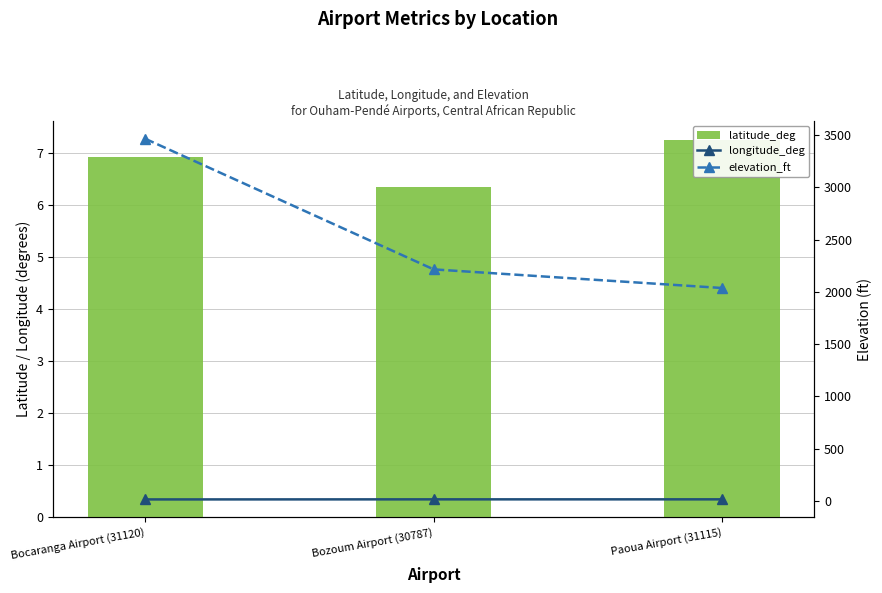

At which label does longitude_deg reach its peak?

Paoua Airport (31115)